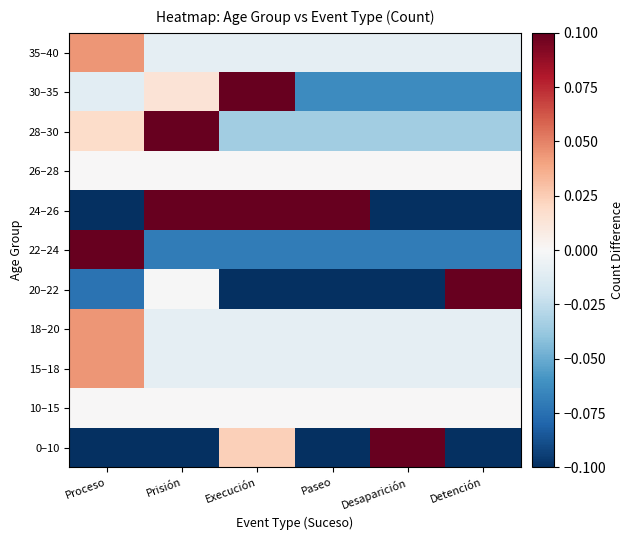

How many data points does each series have?

6